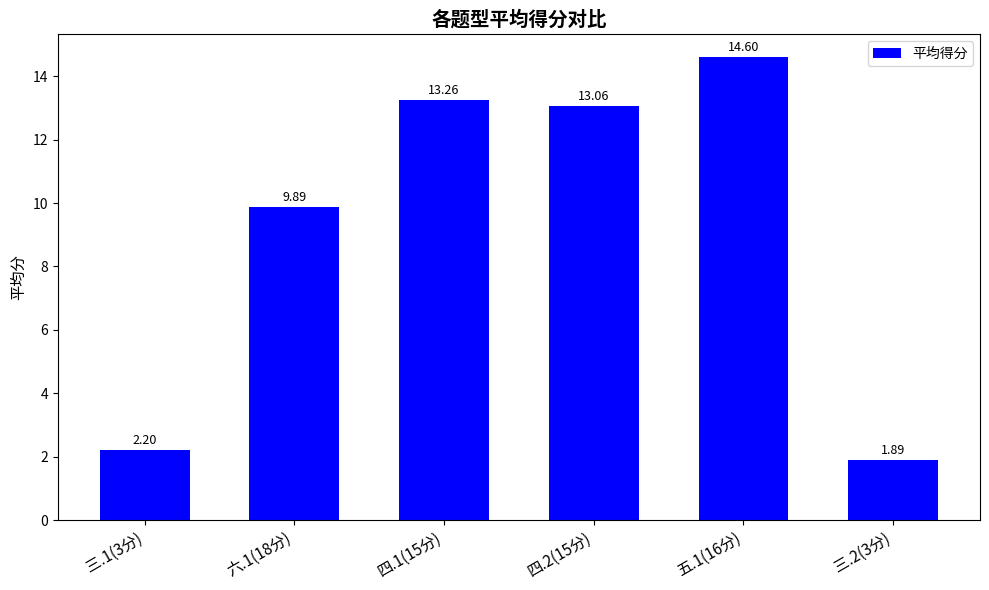

Rank the categories by value from lowest to highest.

三.2(3分), 三.1(3分), 六.1(18分), 四.2(15分), 四.1(15分), 五.1(16分)